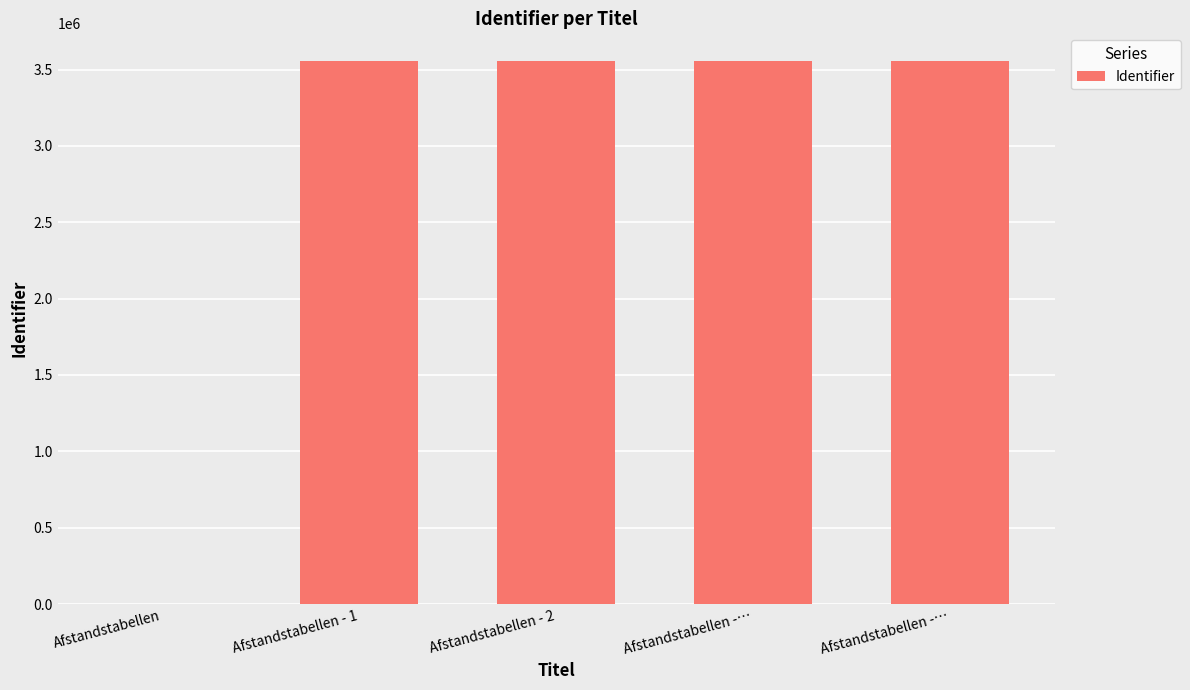

Reading left to right, what are all the values shown in this chart?

0	3559425	3559427	3559429	3559431